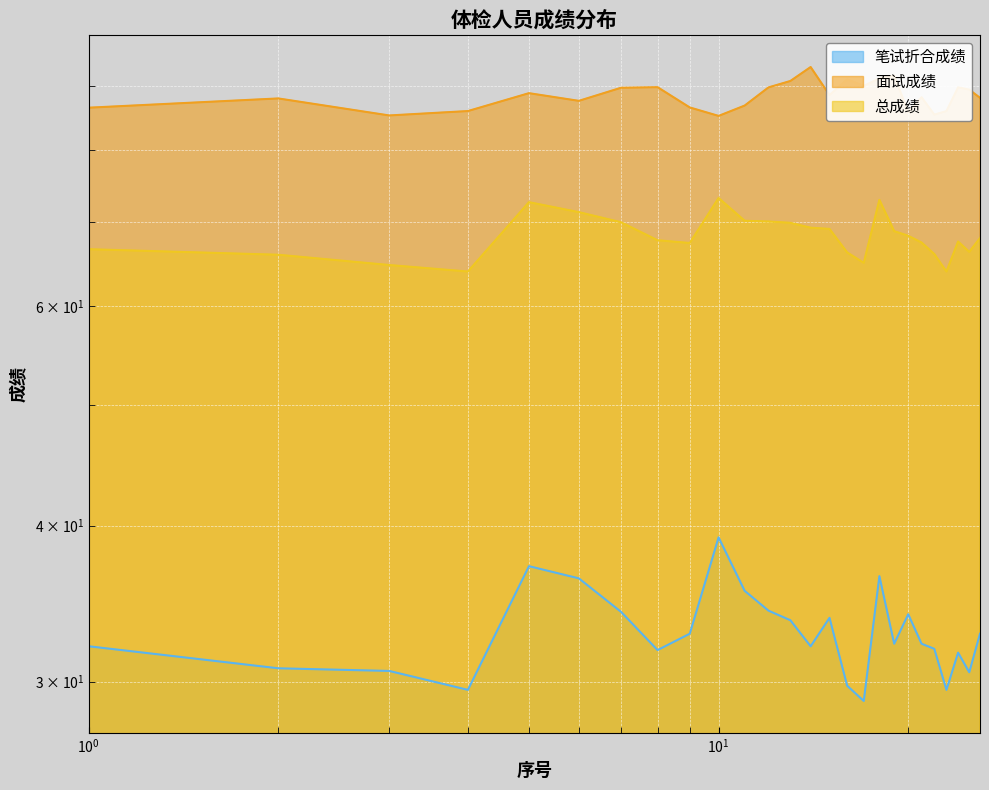

In 笔试折合成绩, how many points are lower than both neighbors (excluding endpoints)?

7